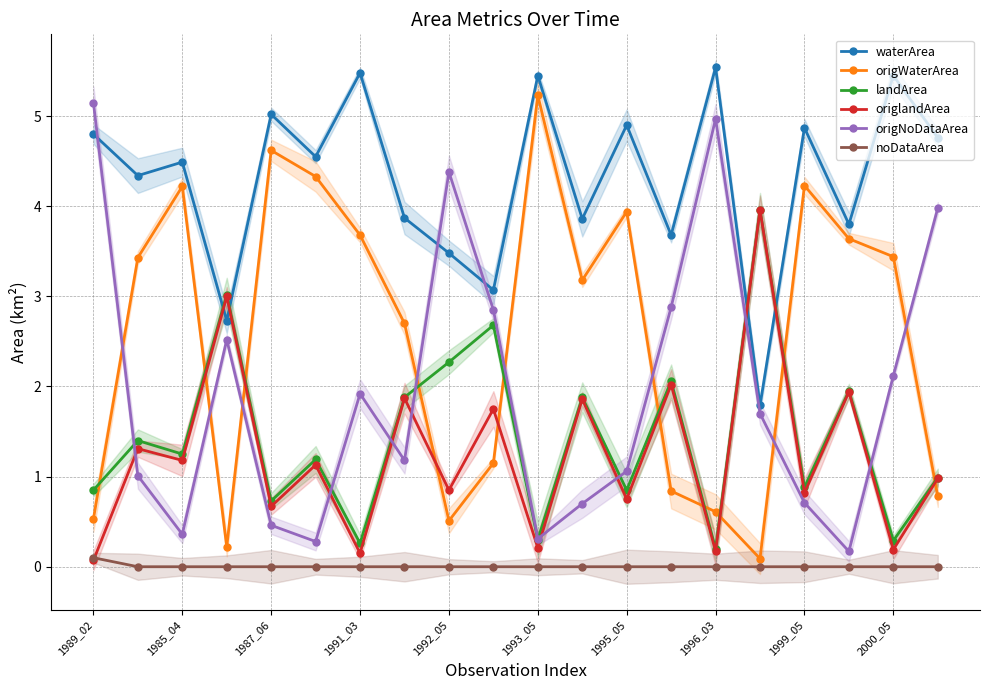

What is the sum of all origNoDataArea values?

38.7